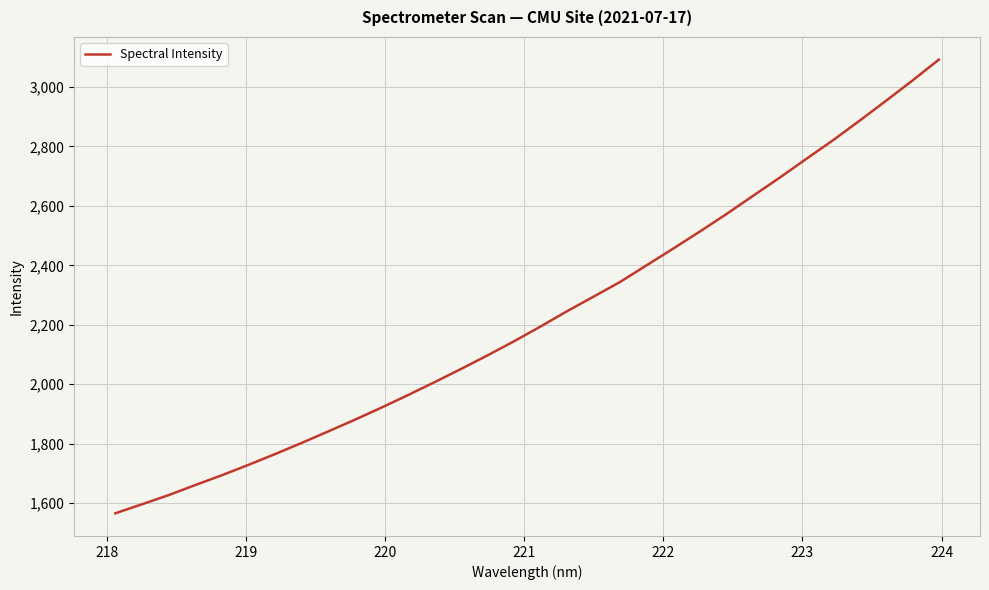

True or false: there are more than 1 points higher than both neighbors.

False